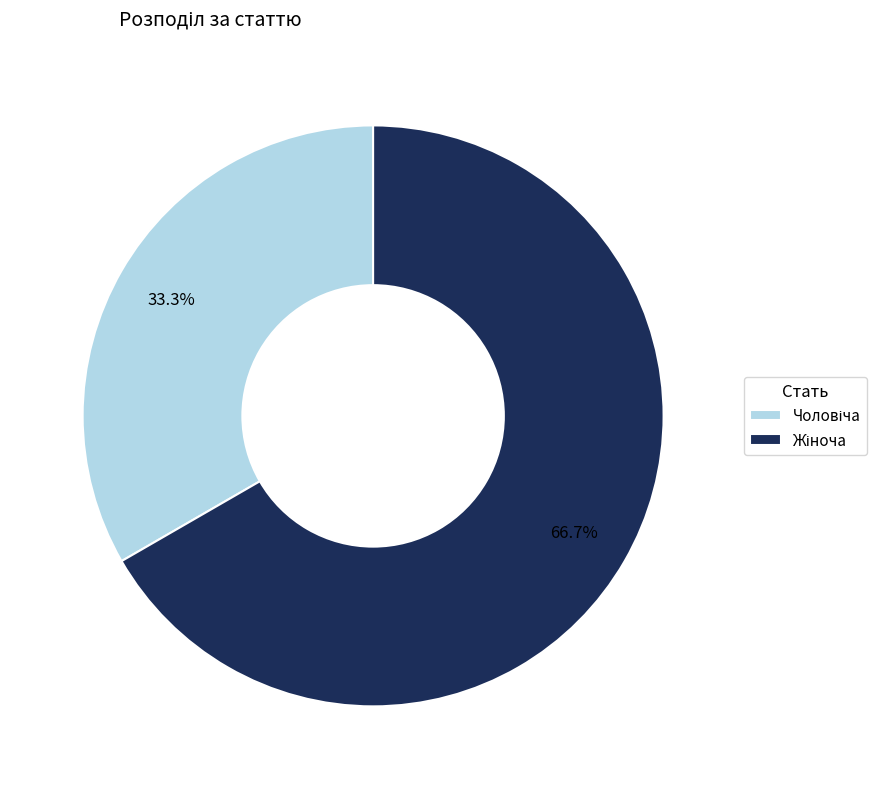

Is there a majority slice in this chart?

Yes